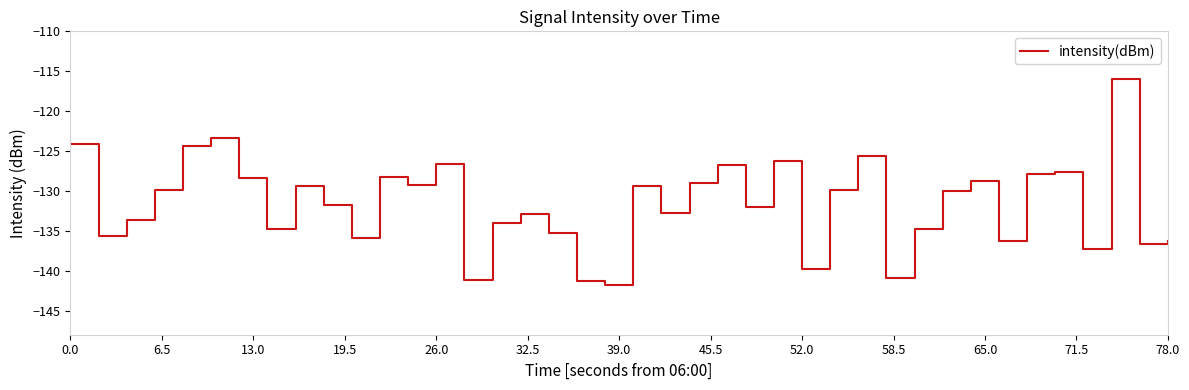

What is the difference between the maximum and minimum values?

25.9